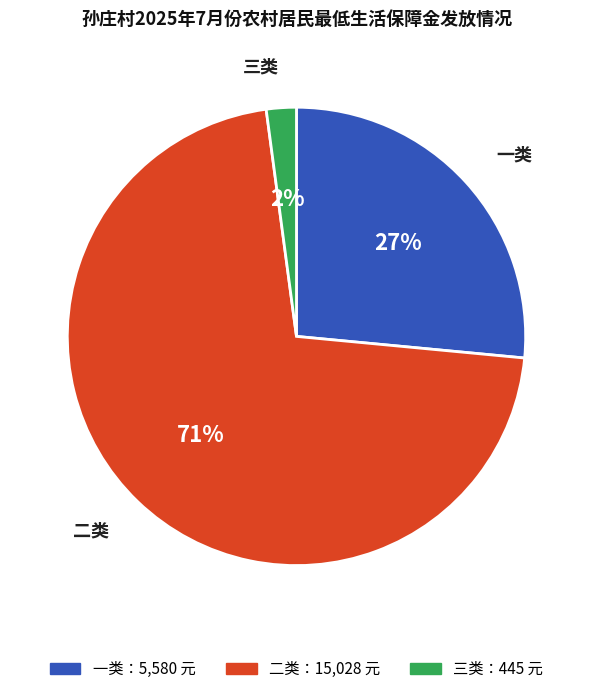

To the nearest percent, what is the average slice percentage?

33%